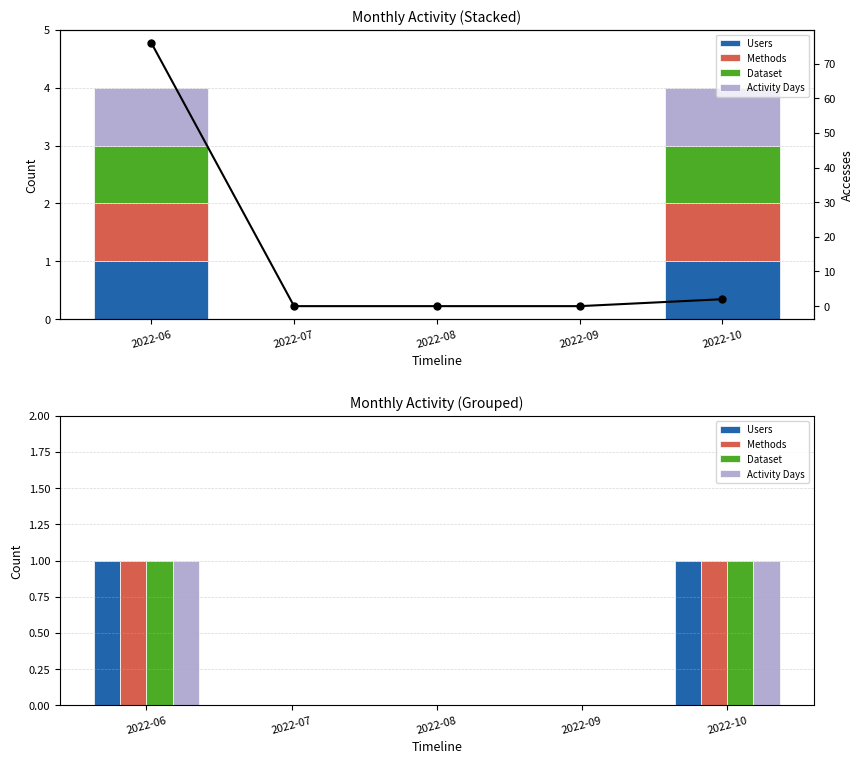

What is the greatest value displayed?

76